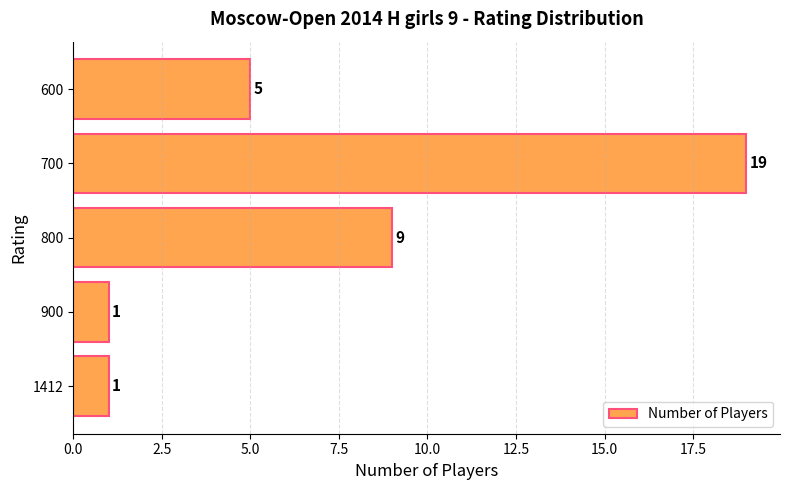

How many bars are there in total?

5